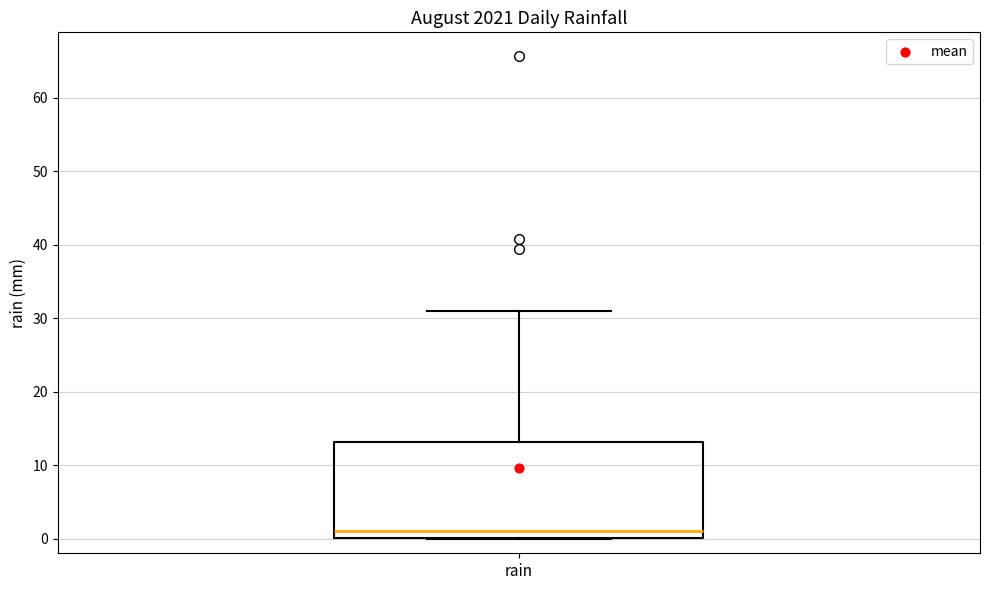

Where is the lower edge of the box for rain on the y-axis? The values are not printed on the chart, so give them approximately, as read against the axis.

0